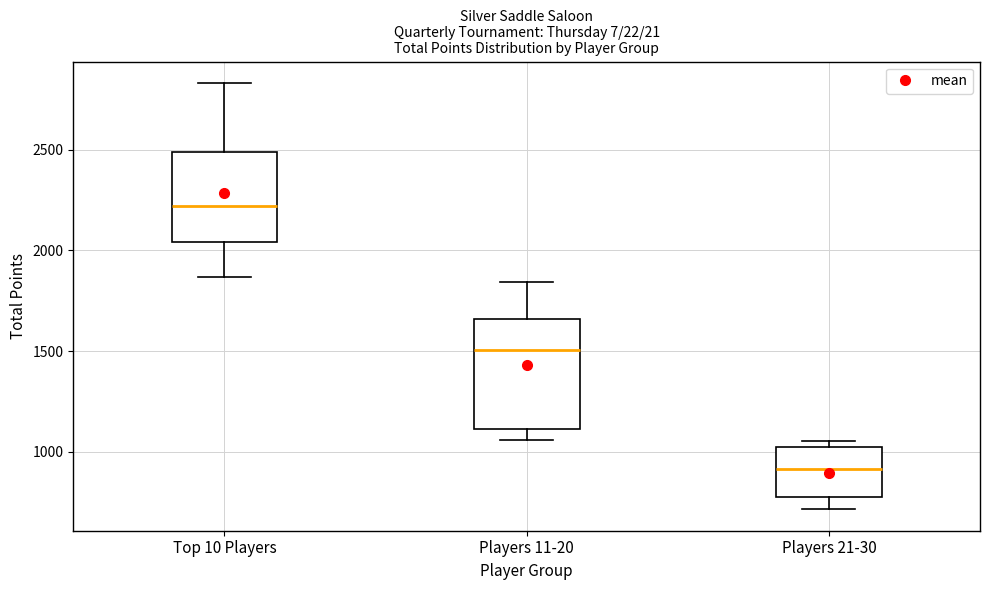

Reading left to right, read every box against the y-axis: the position of its median line, the range the box covers, and the ends of its whiskers. The values are not printed on the chart, so give them approximately, as read against the axis.

Top 10 Players: median 2200, box 2050 to 2500, whiskers 1850 to 2850
Players 11-20: median 1500, box 1100 to 1650, whiskers 1050 to 1850
Players 21-30: median 900, box 800 to 1000, whiskers 700 to 1050